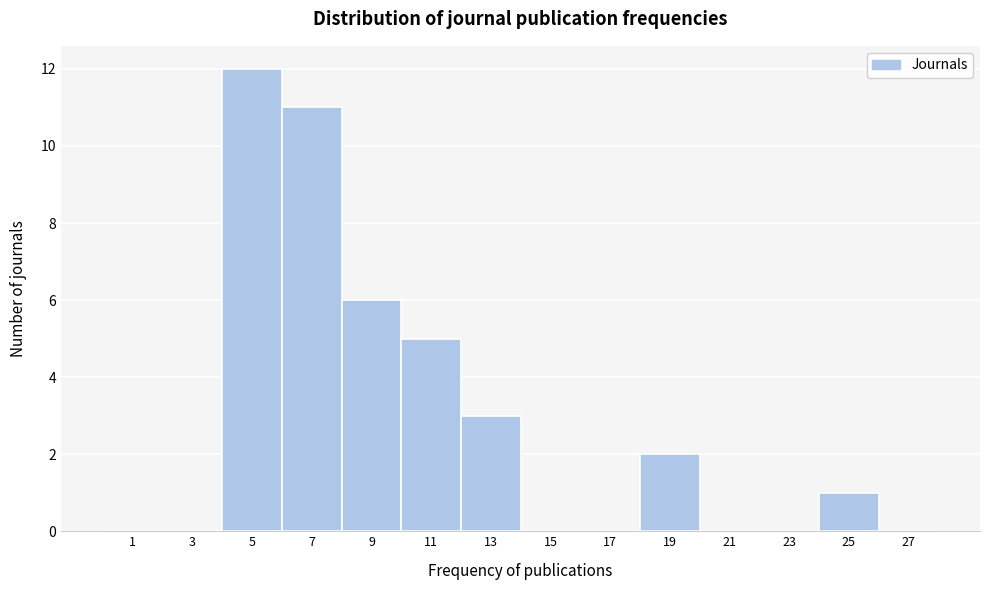

Reading left to right, what are all the values shown in this chart?

1=0	3=0	5=12	7=11	9=6	11=5	13=3	15=0	17=0	19=2	21=0	23=0	25=1	27=0